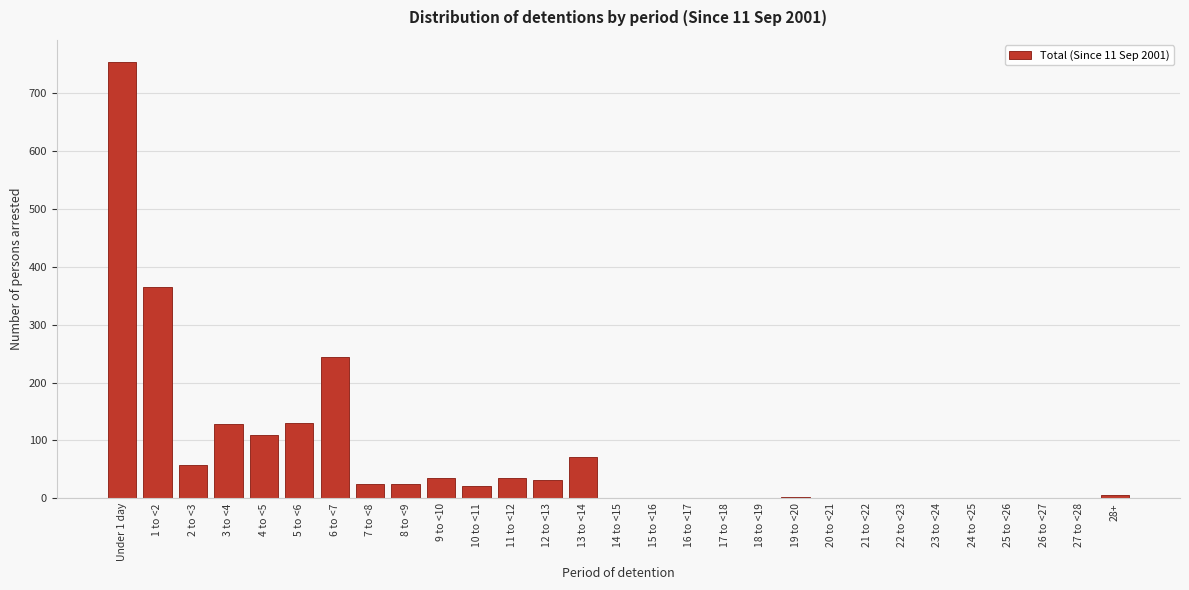

Which has a higher value, 13 to <14 or 4 to <5?

4 to <5